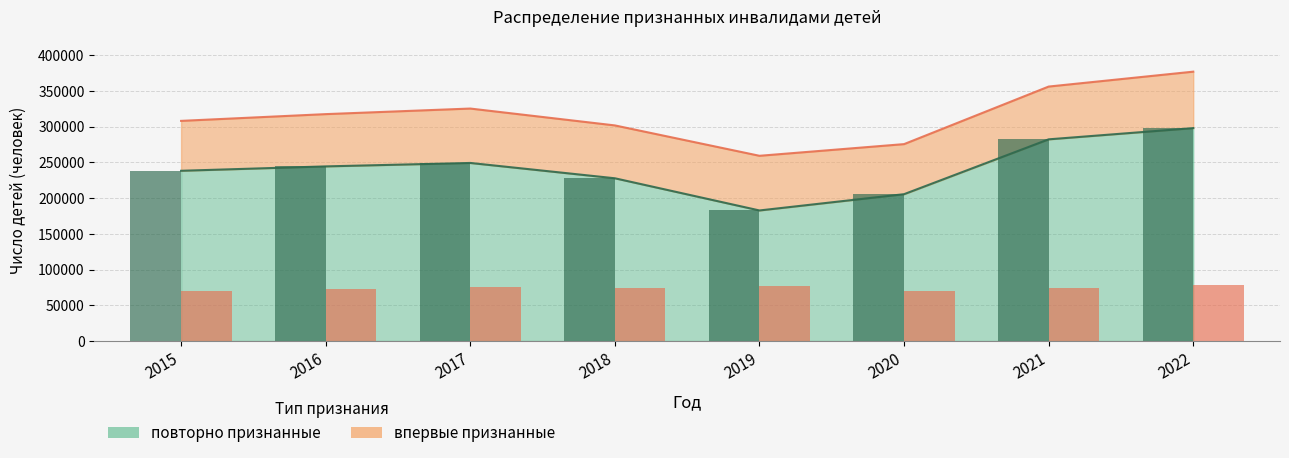

Between 2015 and 2021, which series saw the biggest shift?

повторно признанные